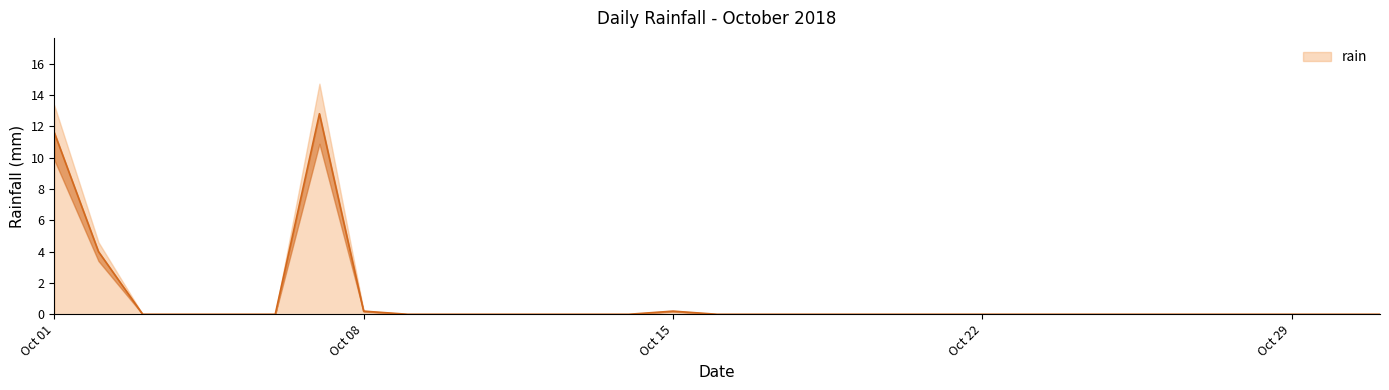

Rank the categories by value from highest to lowest.

2018-10-07, 2018-10-01, 2018-10-02, 2018-10-08, 2018-10-15, 2018-10-03, 2018-10-04, 2018-10-05, 2018-10-06, 2018-10-09, 2018-10-10, 2018-10-11, 2018-10-12, 2018-10-13, 2018-10-14, 2018-10-16, 2018-10-17, 2018-10-18, 2018-10-19, 2018-10-20, 2018-10-21, 2018-10-22, 2018-10-23, 2018-10-24, 2018-10-25, 2018-10-26, 2018-10-27, 2018-10-28, 2018-10-29, 2018-10-30, 2018-10-31